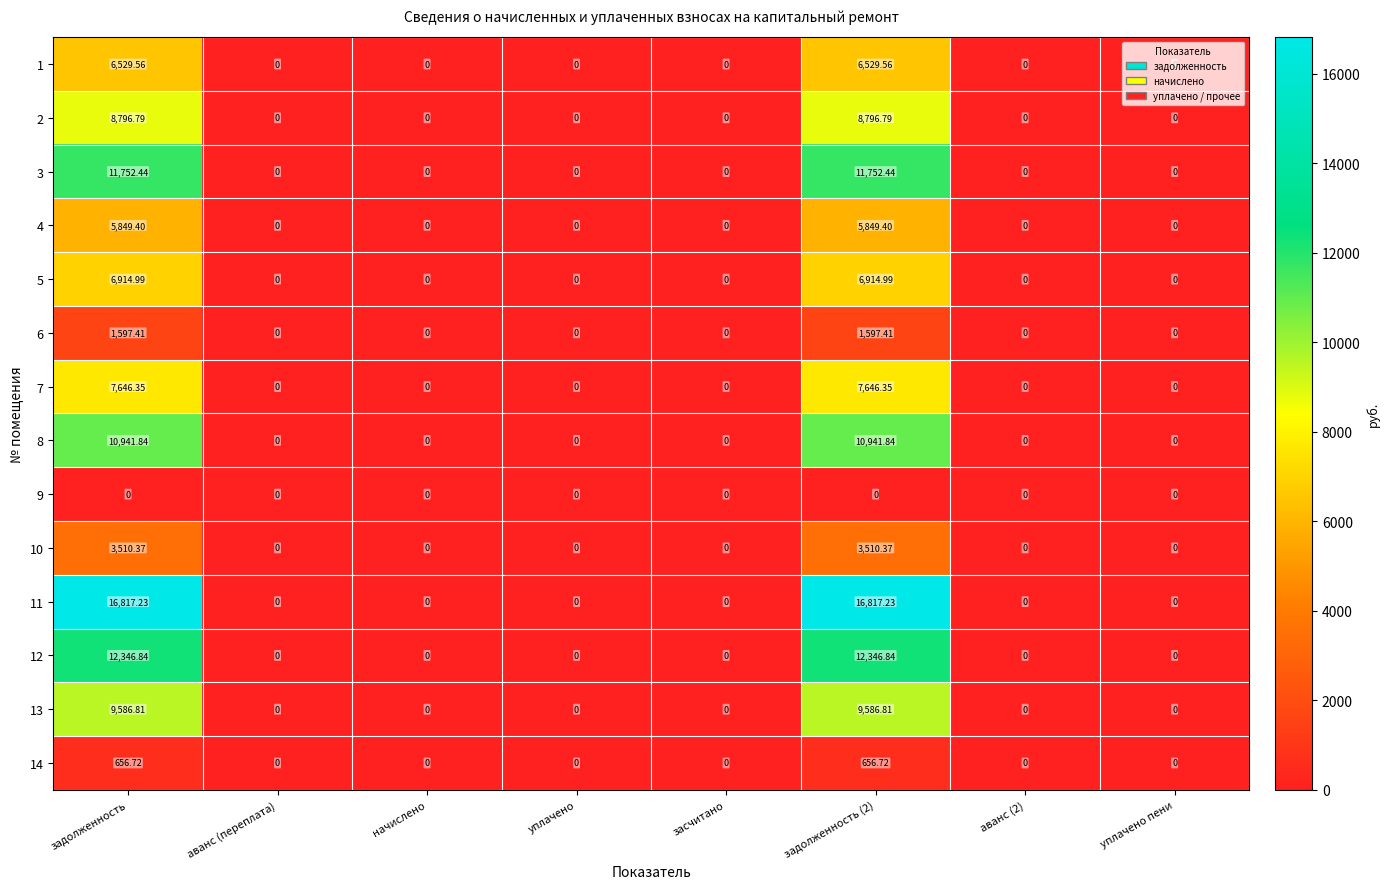

Which has a higher value, задолженность (2) or засчитано?

задолженность (2)